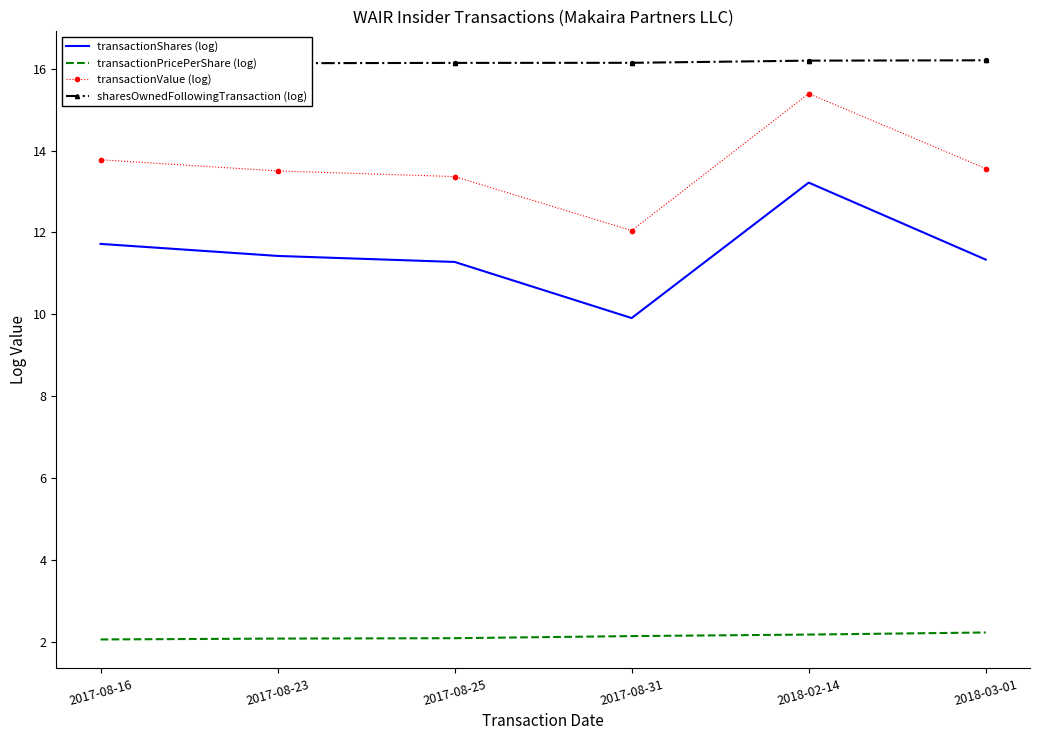

What is the total value across all series at 2017-08-16?

43.7